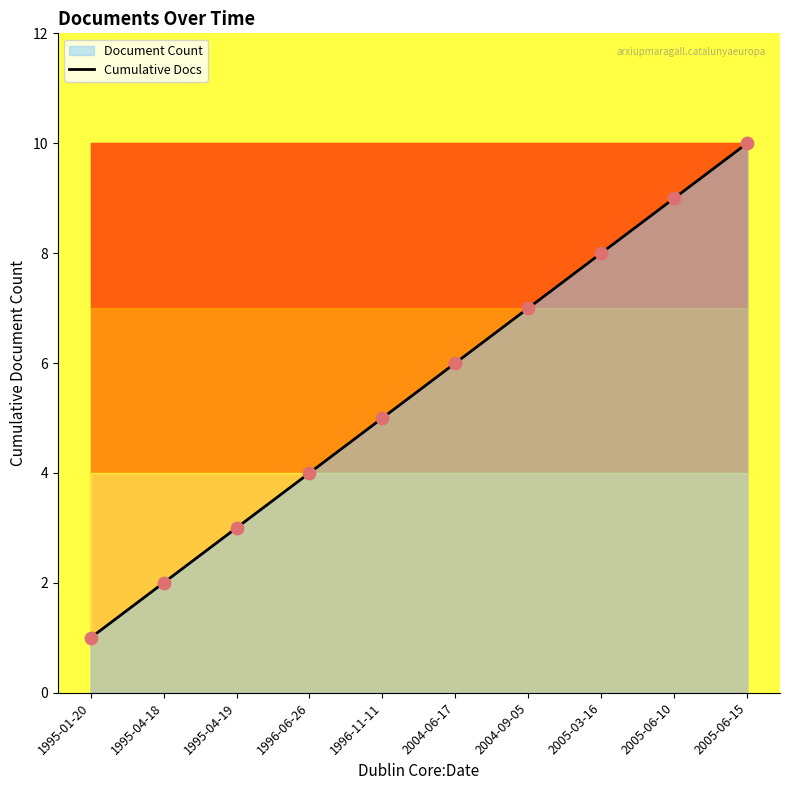

What is the ratio of the value at 1995-01-20 to the value at 1995-04-19?

0.3